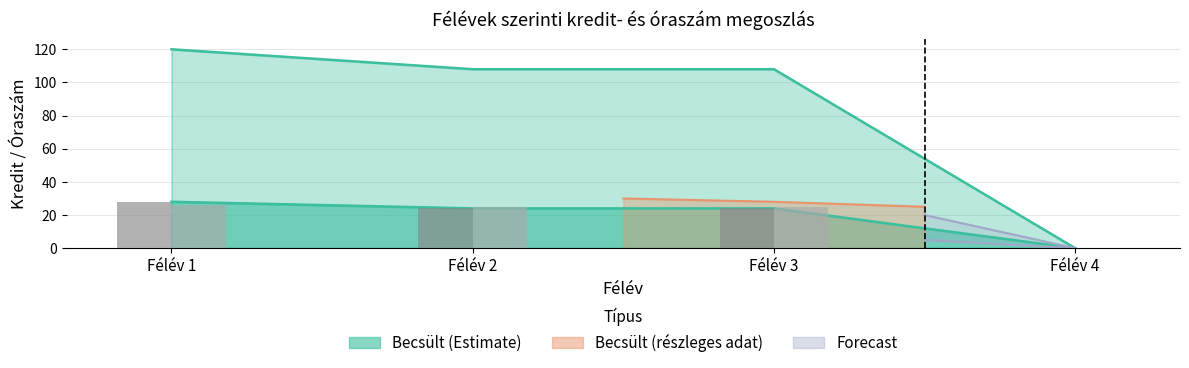

What is the value of the Szakmai mintakredit bar at the 3rd from the left?

24